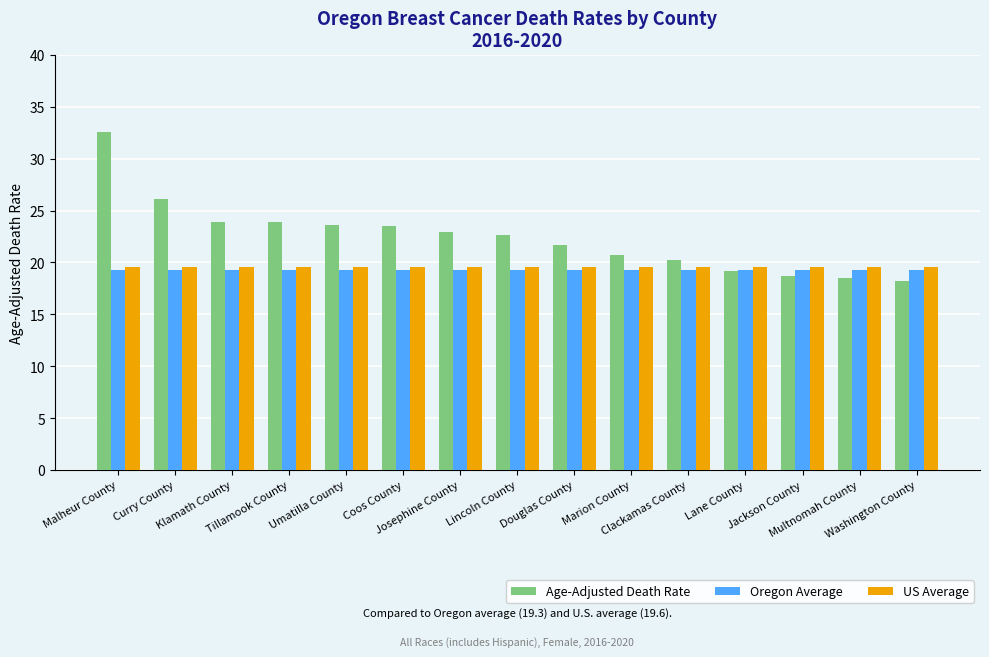

Which series has the largest total across all categories?

Age-Adjusted Death Rate